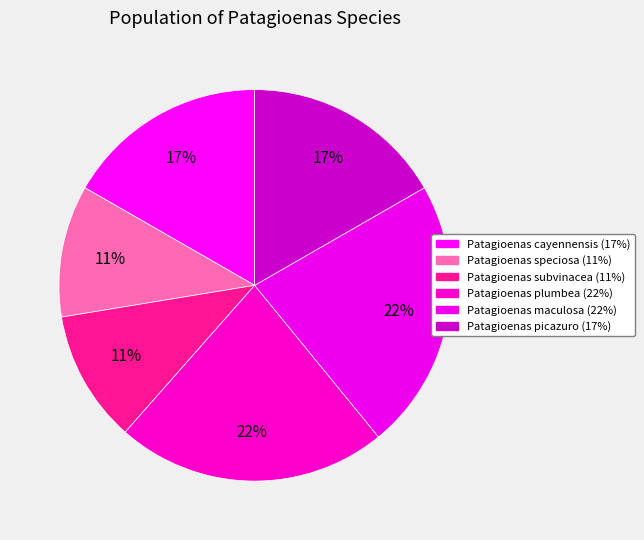

Rank the categories by value from highest to lowest.

Patagioenas maculosa, Patagioenas plumbea, Patagioenas cayennensis, Patagioenas picazuro, Patagioenas speciosa, Patagioenas subvinacea